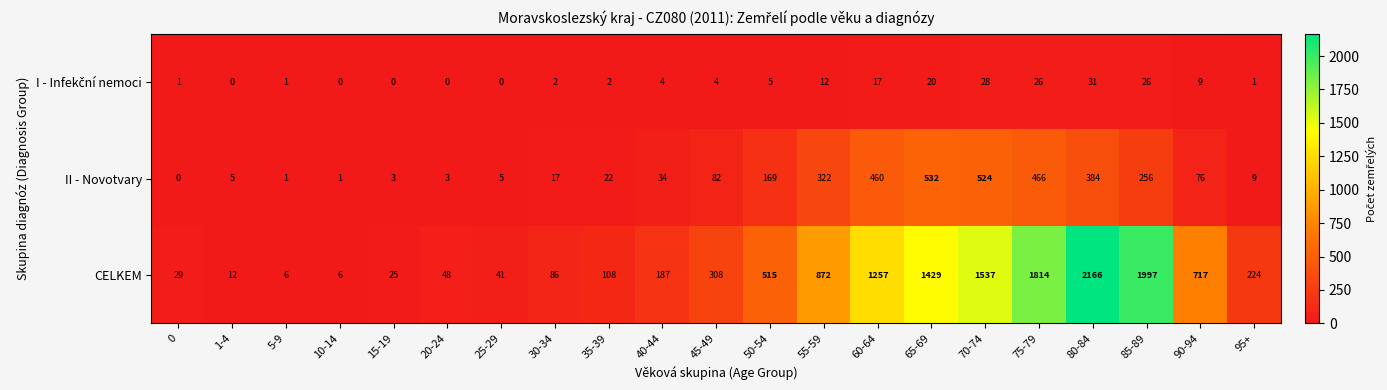

What is the spread (max minus min) of values at 95+?

223